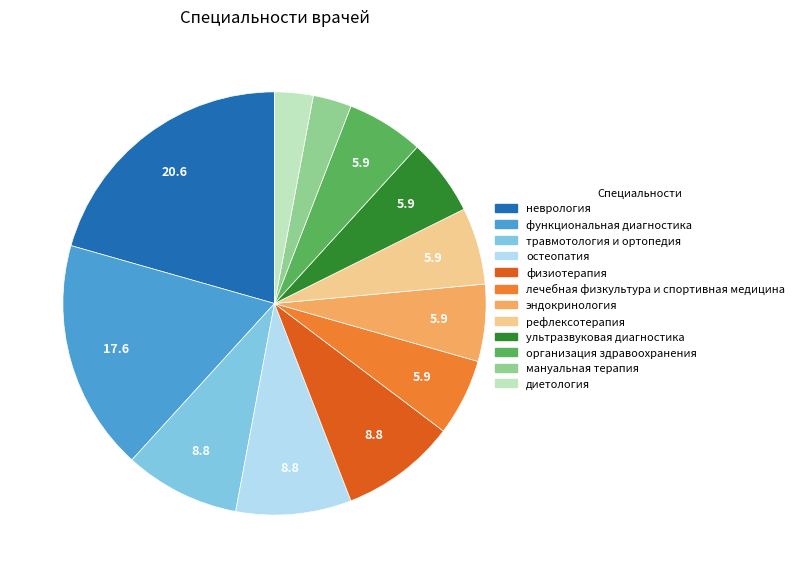

How many slices are in this pie chart?

12